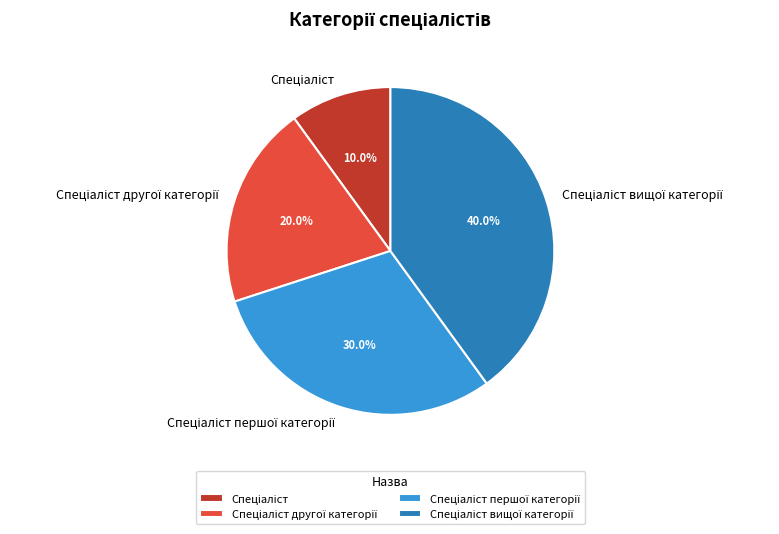

Is there a majority slice in this chart?

No